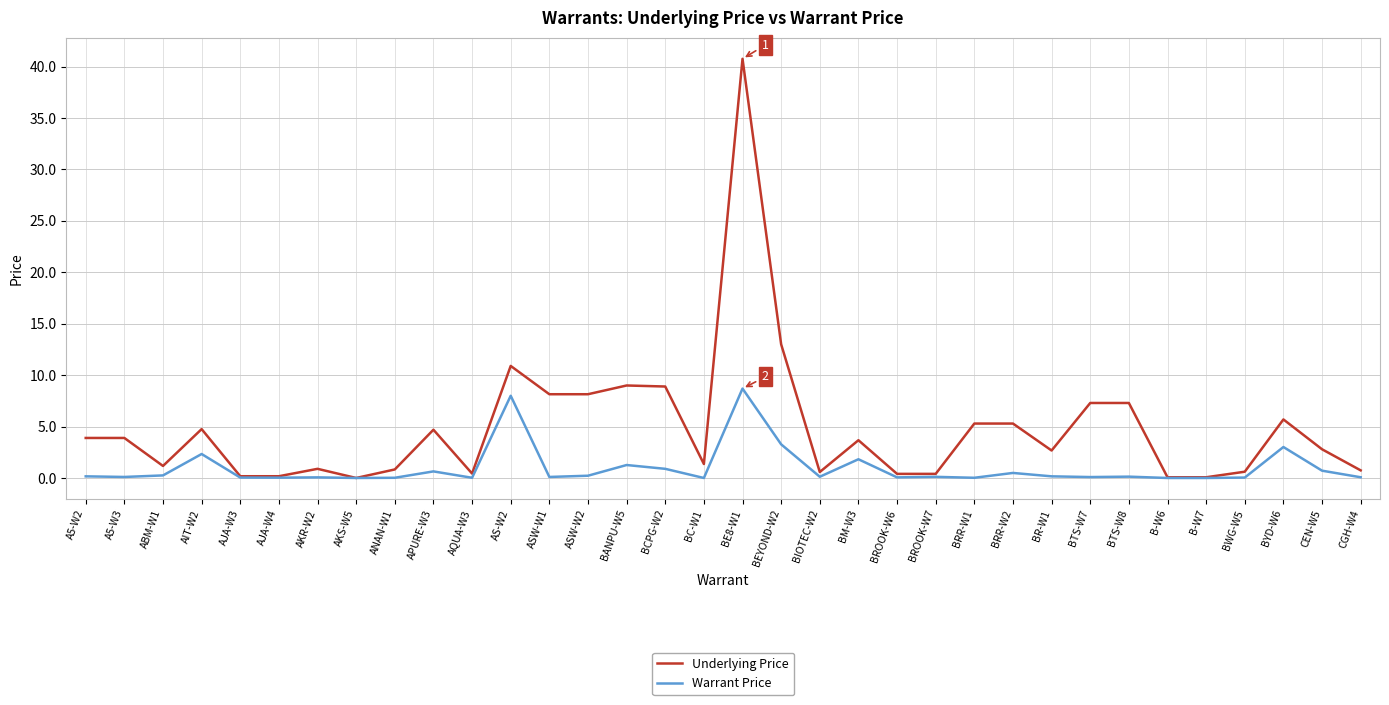

At which category is the sum across all series the highest?

BE8-W1